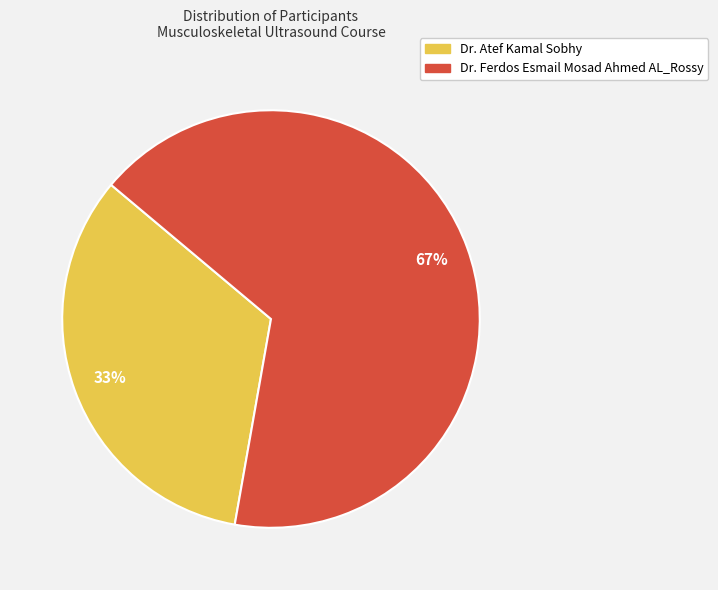

Which slice is the largest?

Dr. Ferdos Esmail Mosad Ahmed AL_Rossy